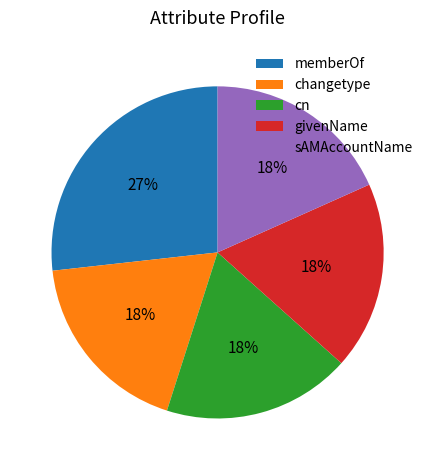

Do givenName and changetype together represent more than half of the pie?

No